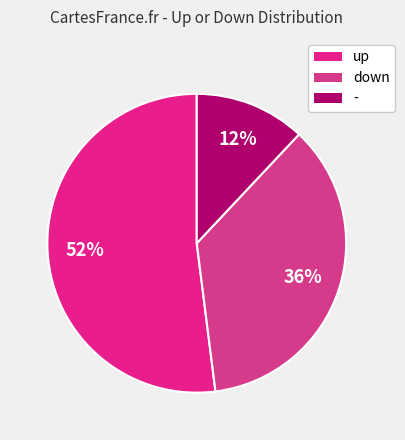

Is it true that down is 36% of the pie?

True